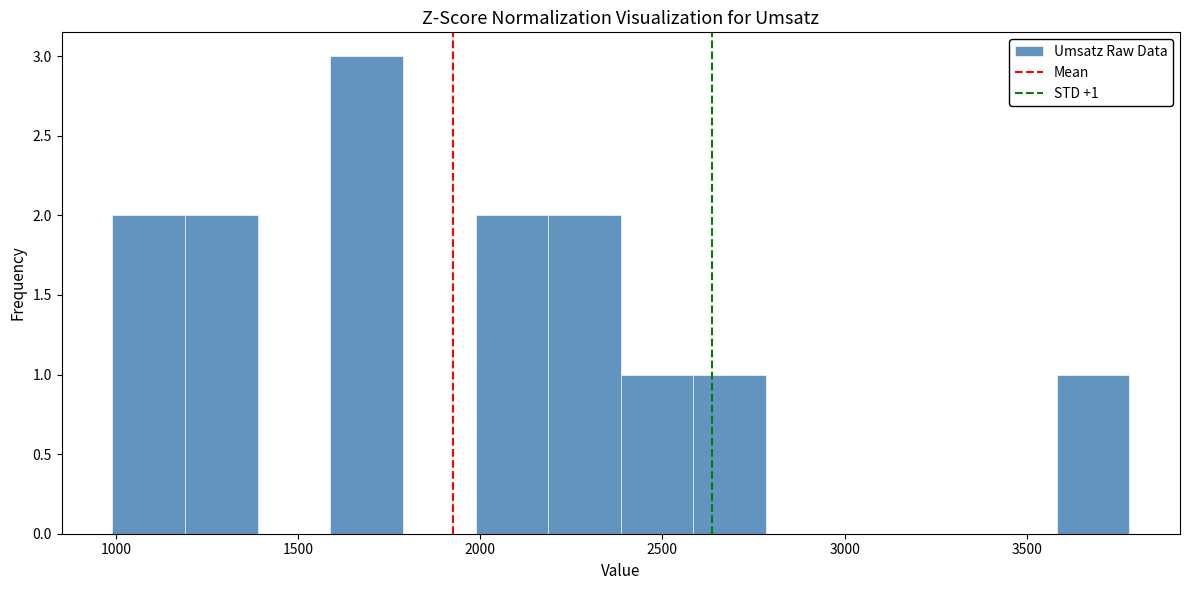

Read against the x-axis, roughly where is the centre of the tallest bar?

1700